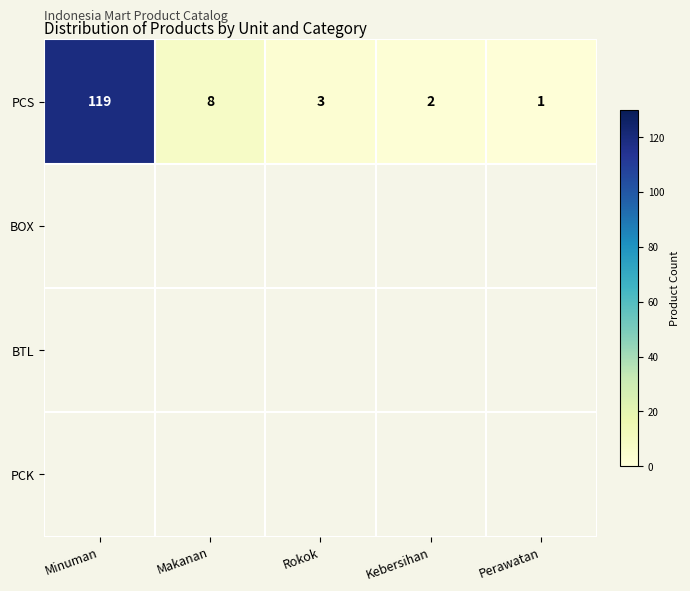

What is the maximum value for PCS?

119